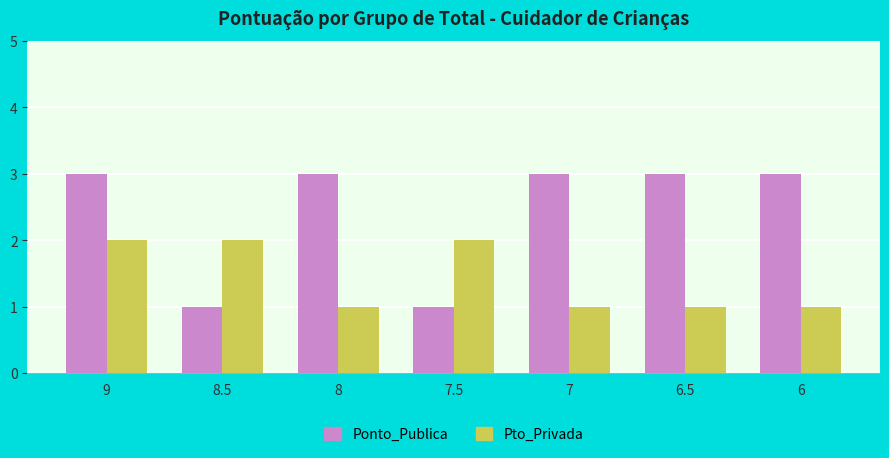

What is the highest value of the Ponto_Publica series?

3